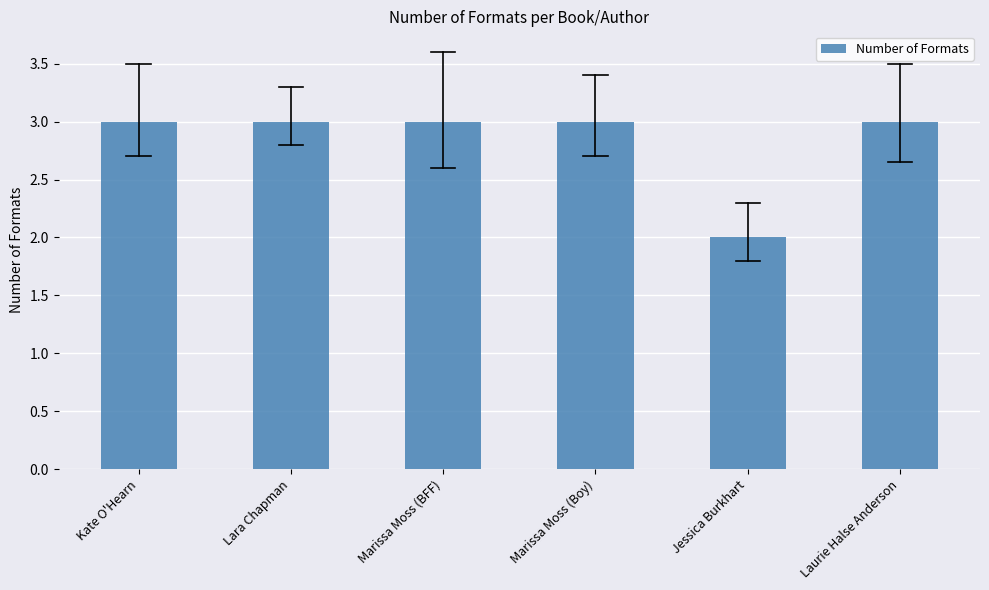

Does the chart contain any negative values?

No